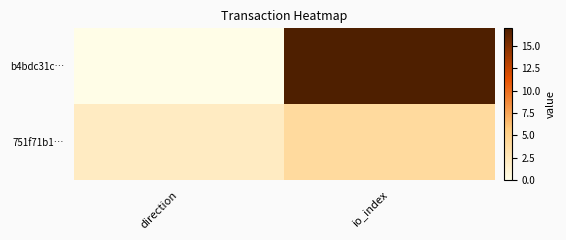

How many categories are shown in the chart?

2